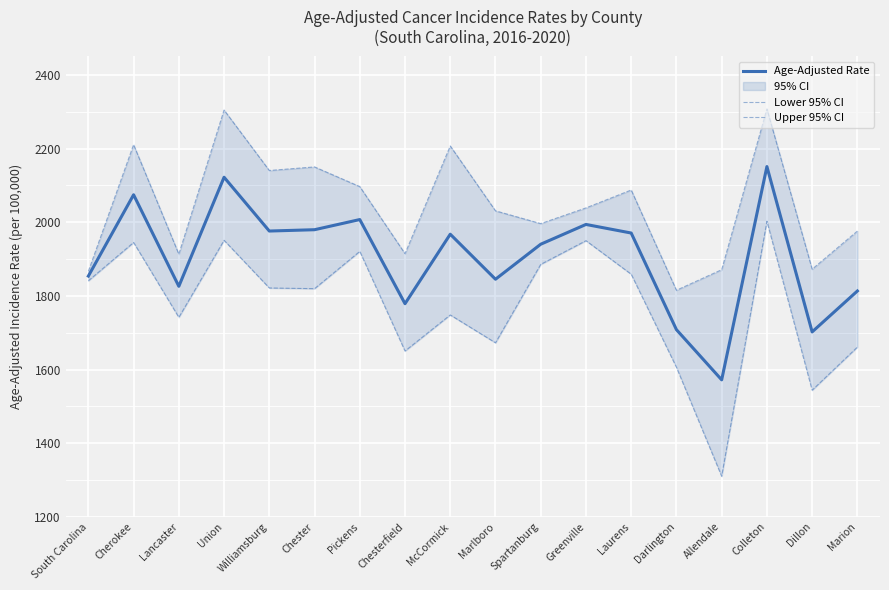

Reading left to right, transcribe all the data shown in this chart.

Age-Adjusted Rate: South Carolina=1853.7	Cherokee=2074.5	Lancaster=1825.9	Union=2122.1	Williamsburg=1976.0	Chester=1979.6	Pickens=2007.2	Chesterfield=1778.7	McCormick=1967.4	Marlboro=1845.1	Spartanburg=1940.2	Greenville=1993.9	Laurens=1970.6	Darlington=1708.2	Allendale=1571.9	Colleton=2151.1	Dillon=1702.1	Marion=1813.2
Lower 95% CI: South Carolina=1840.9	Cherokee=1944.9	Lancaster=1741.6	Union=1950.8	Williamsburg=1821.4	Chester=1819.5	Pickens=1920.7	Chesterfield=1650.2	McCormick=1748.1	Marlboro=1672.5	Spartanburg=1885.5	Greenville=1949.8	Laurens=1858.7	Darlington=1606.0	Allendale=1310.1	Colleton=2002.6	Dillon=1543.8	Marion=1660.9
Upper 95% CI: South Carolina=1866.7	Cherokee=2210.5	Lancaster=1913.3	Union=2304.6	Williamsburg=2140.4	Chester=2150.1	Pickens=2096.7	Chesterfield=1914.6	McCormick=2207.0	Marlboro=2030.9	Spartanburg=1996.2	Greenville=2038.8	Laurens=2087.4	Darlington=1815.2	Allendale=1871.0	Colleton=2307.8	Dillon=1872.4	Marion=1975.9